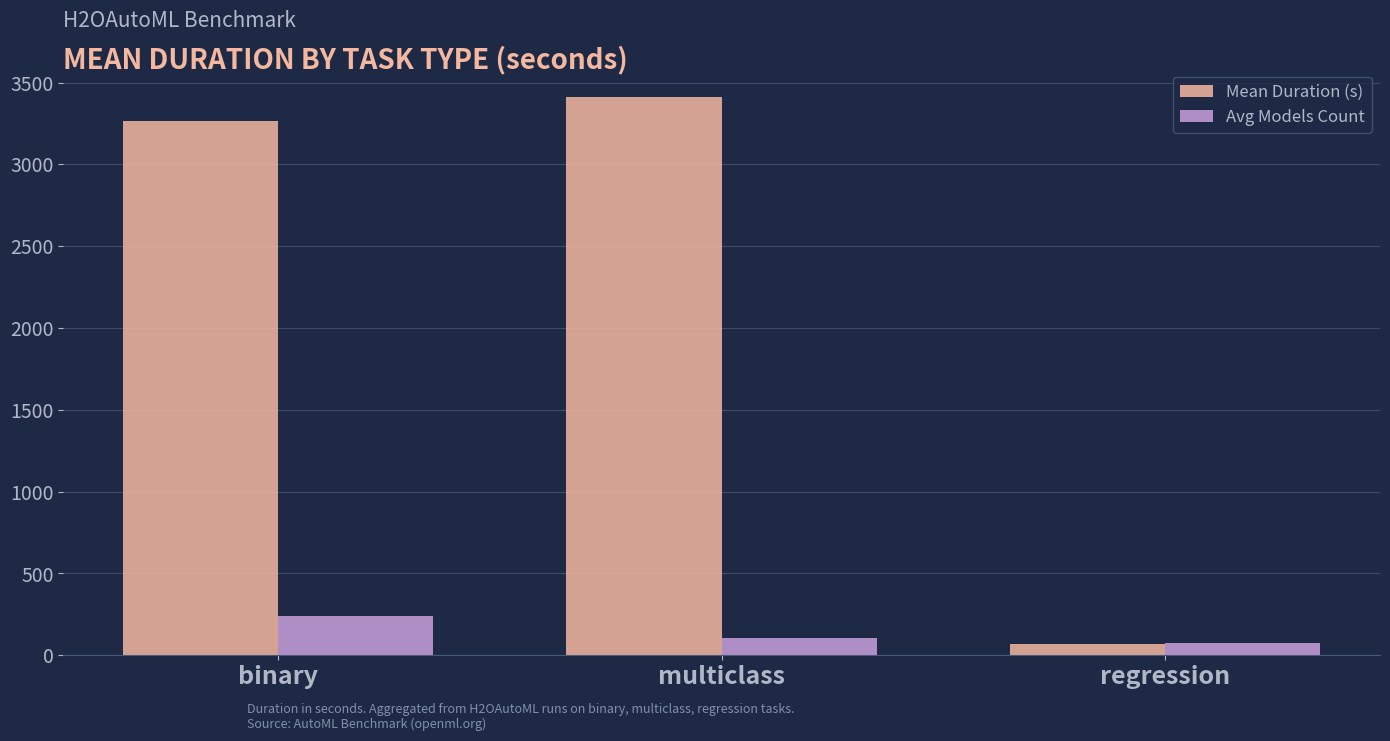

Count the number of categories in the chart.

3